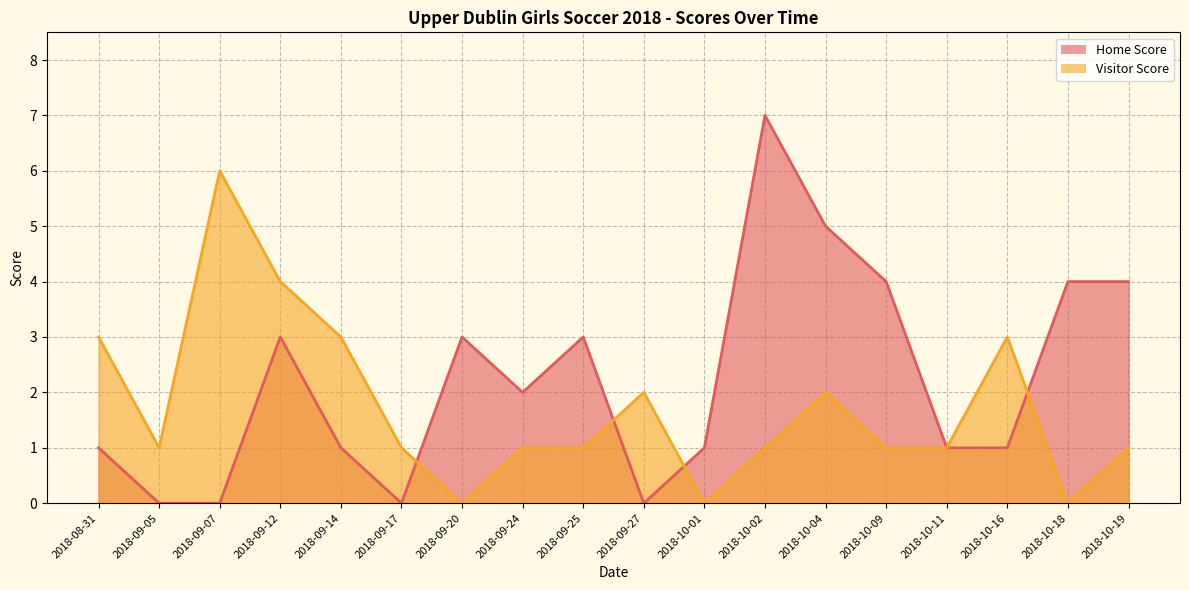

What are all the series names shown in the legend?

Home Score, Visitor Score